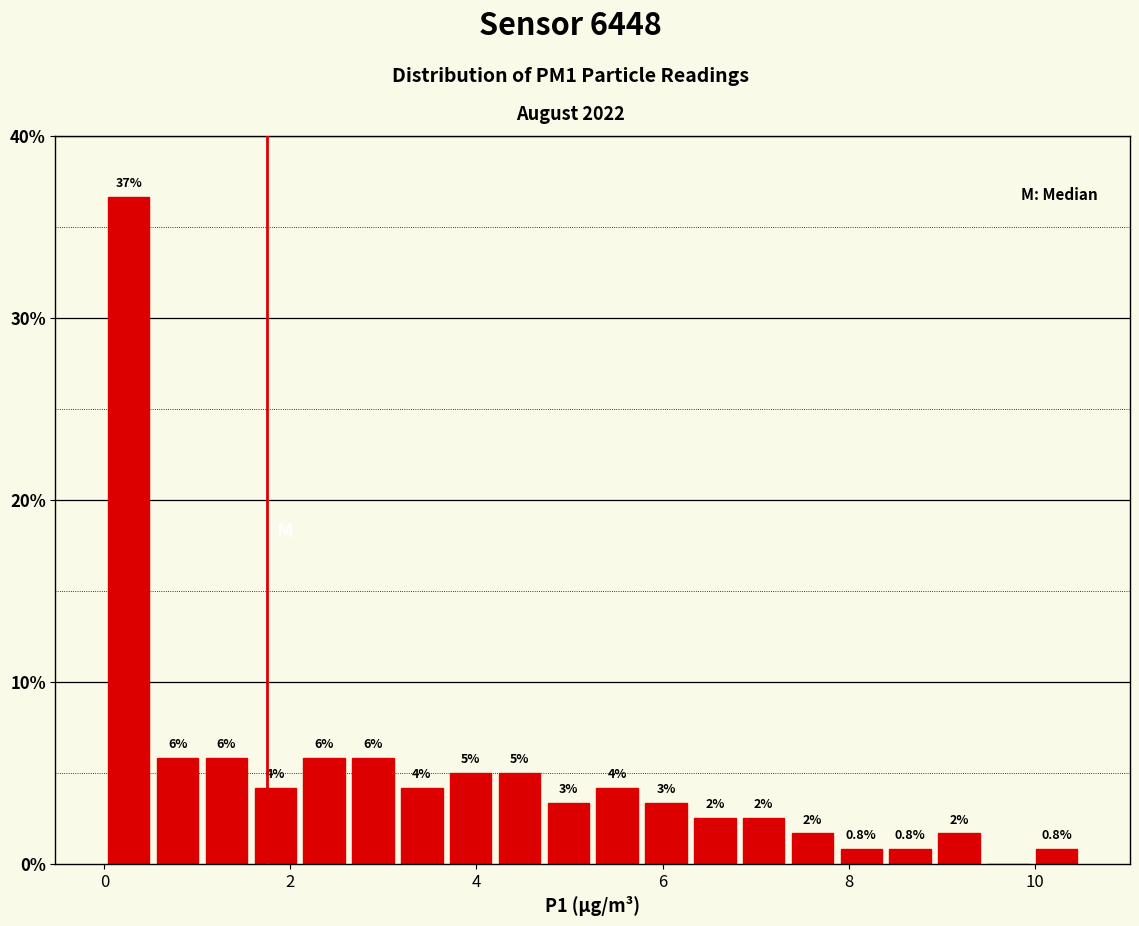

Read against the x-axis, roughly where is the centre of the tallest bar?

0.2